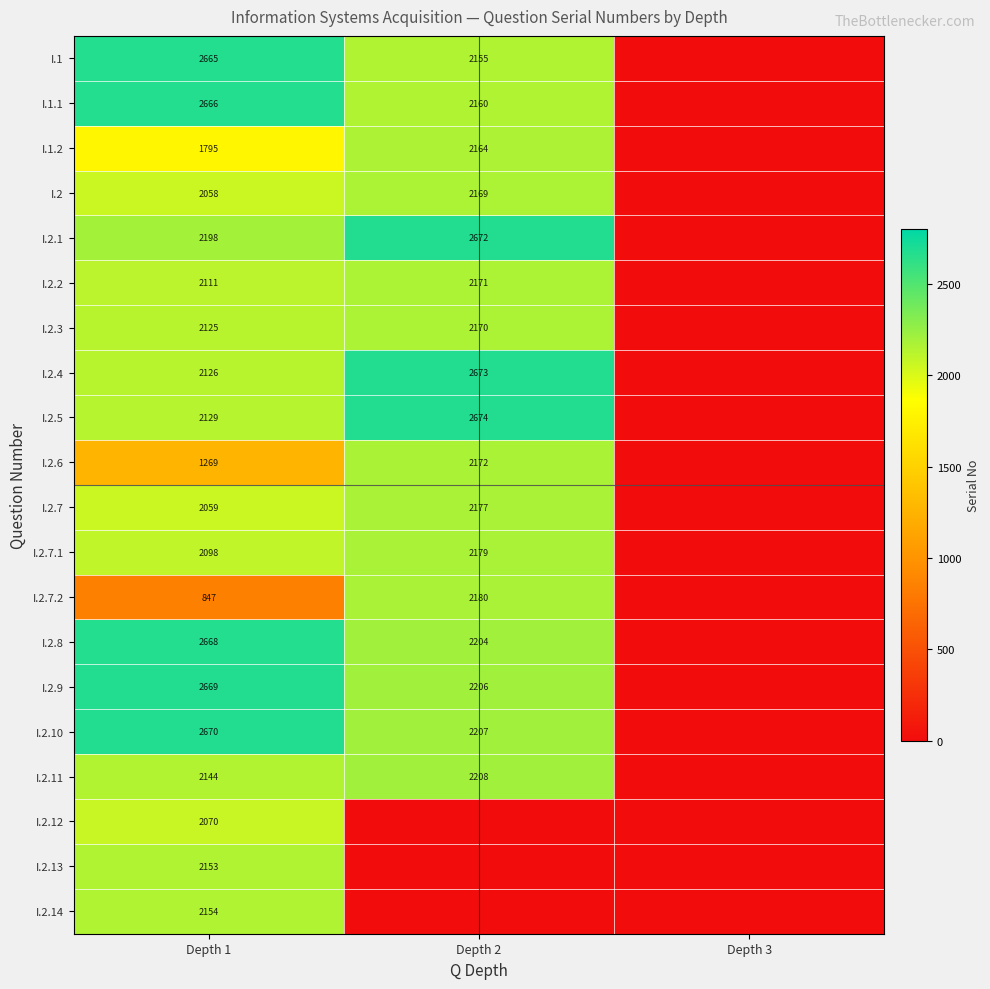

What is the difference between the I.2.5 values at Depth 2 and Depth 1?

545